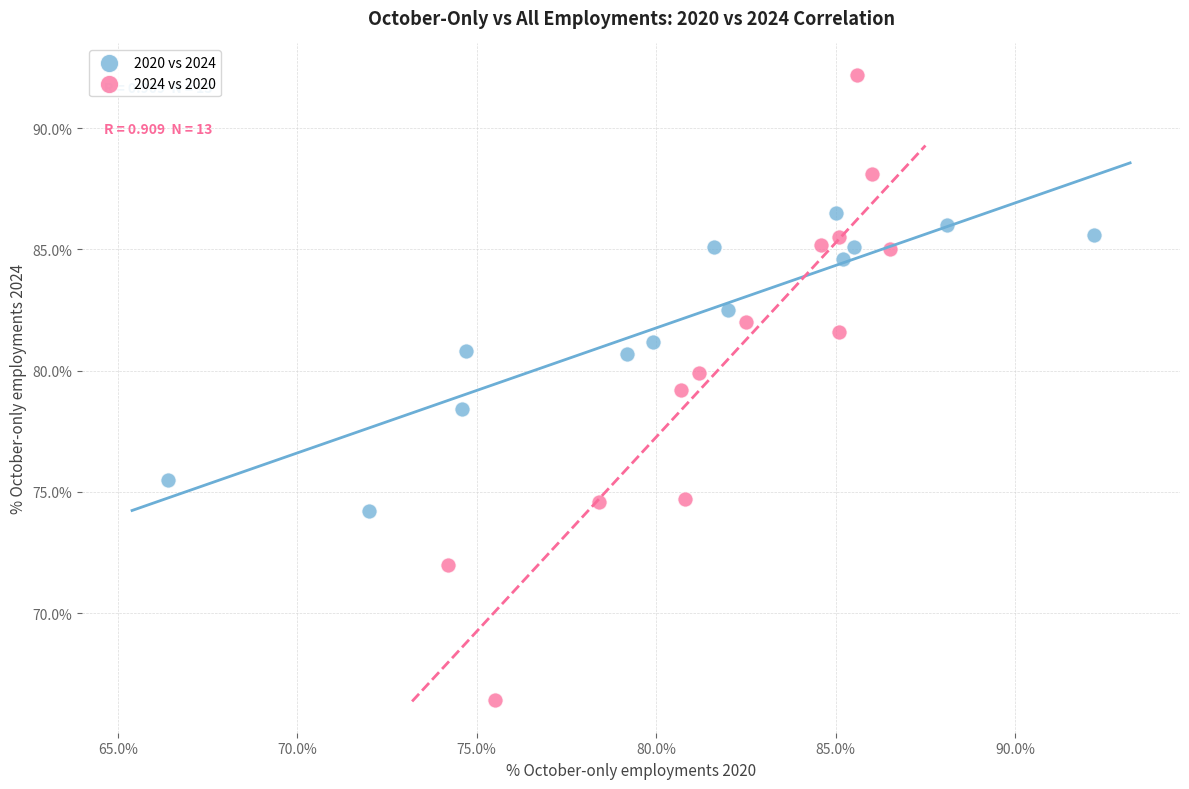

Which series has the widest spread of Y values?

2024 vs 2020